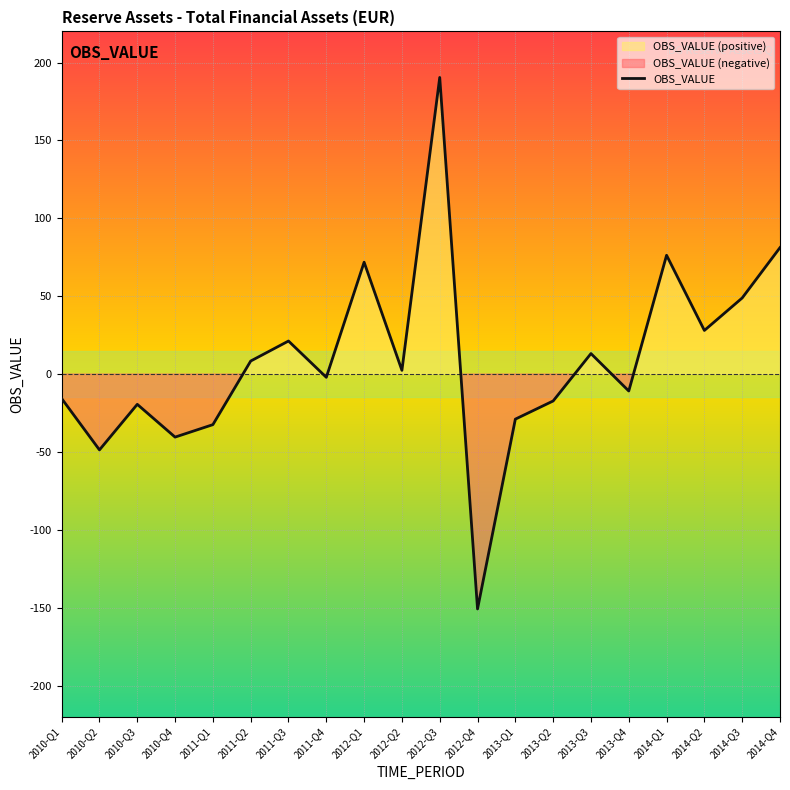

At which label is the value closest to 19?

2011-Q3